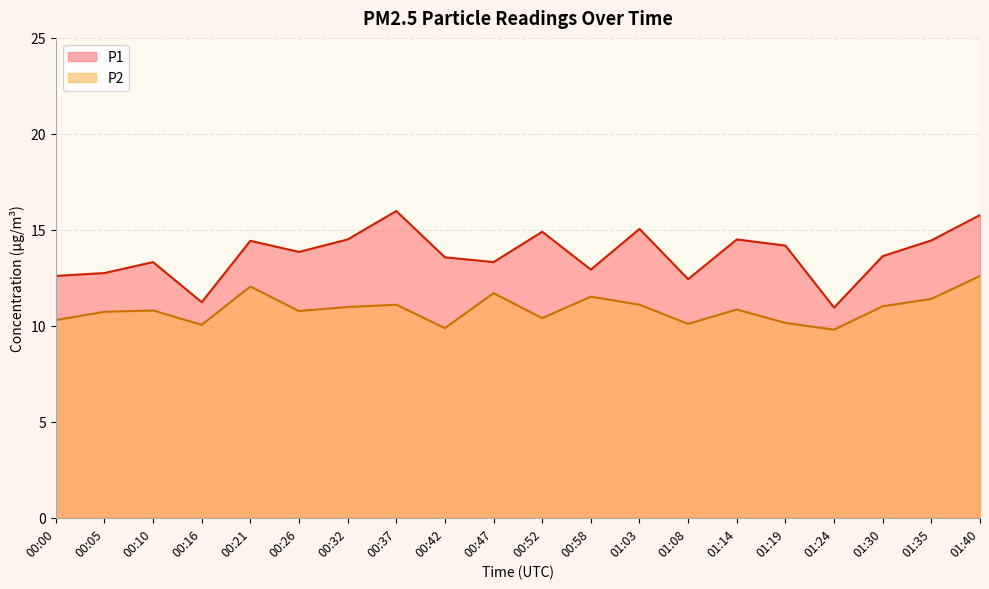

Where does the P1 series first go above 13?

00:10